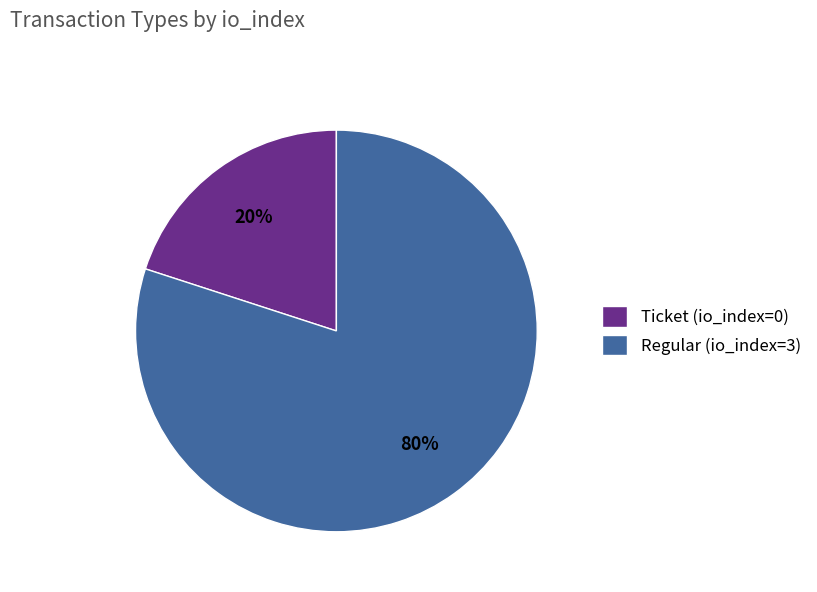

Which has a higher value, Regular (io_index=3) or Ticket (io_index=0)?

Regular (io_index=3)